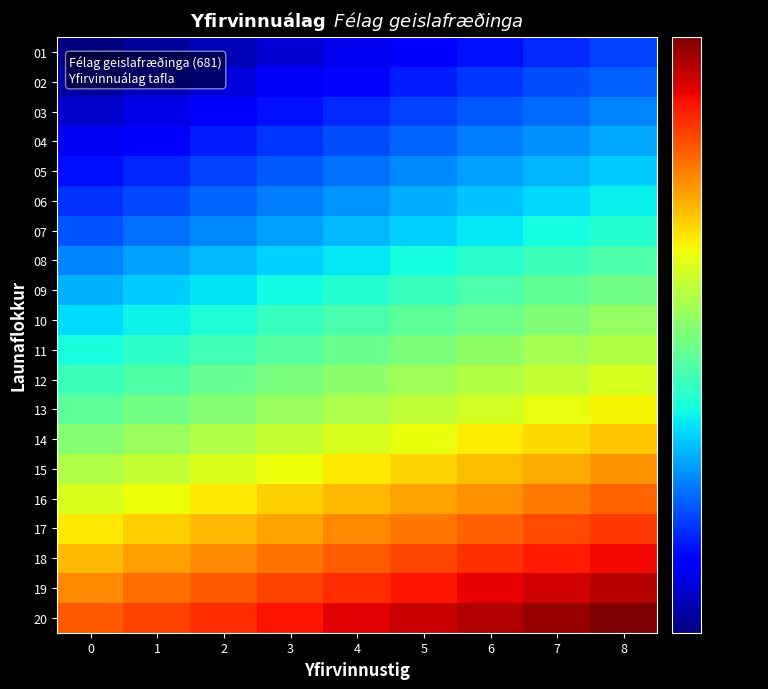

Between 6 and 4, which is larger?

6